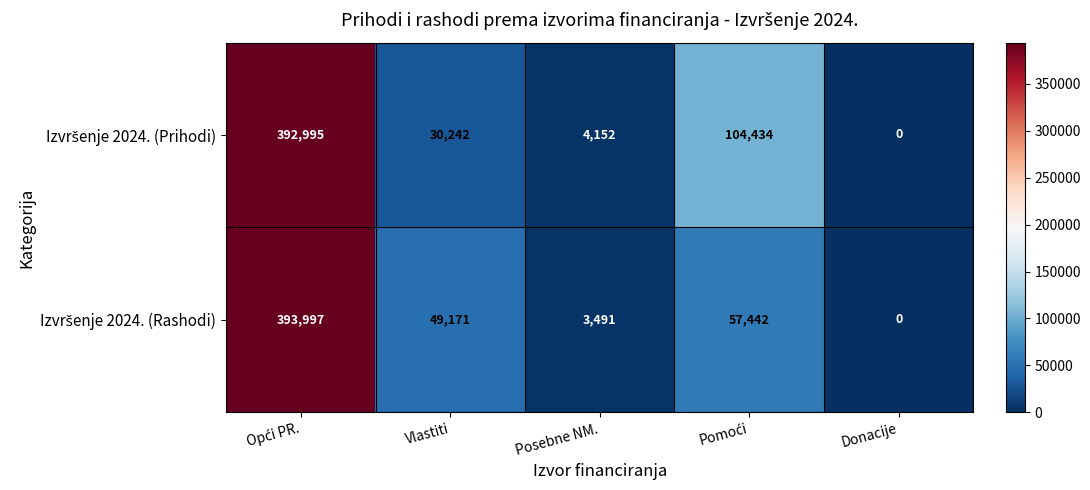

At how many categories does at least one series exceed 303560?

1